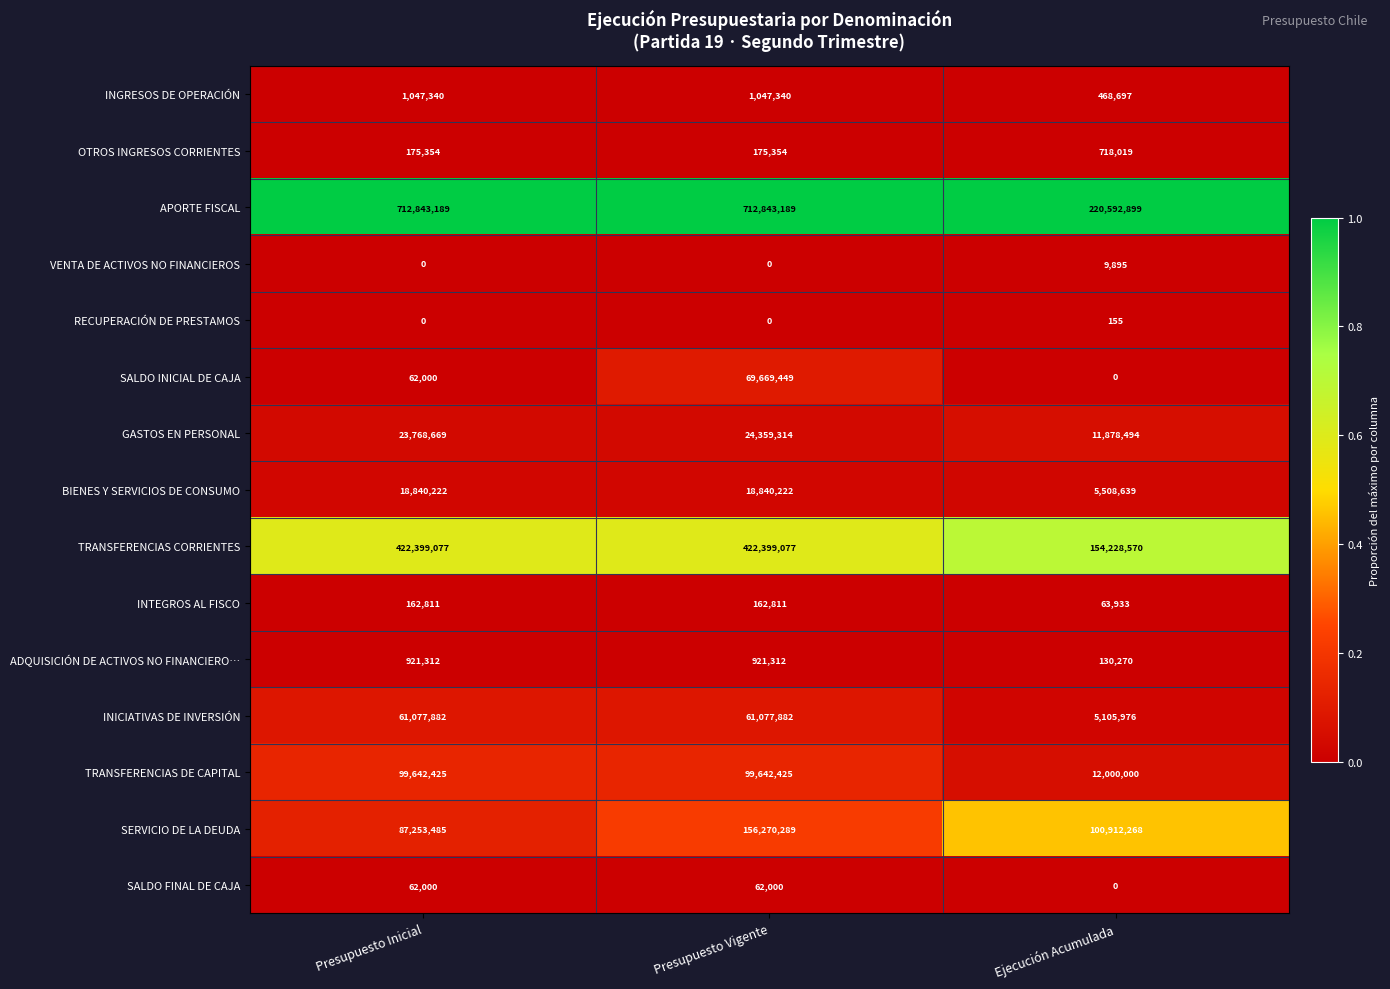

At which category is the sum across all series the highest?

Presupuesto Vigente